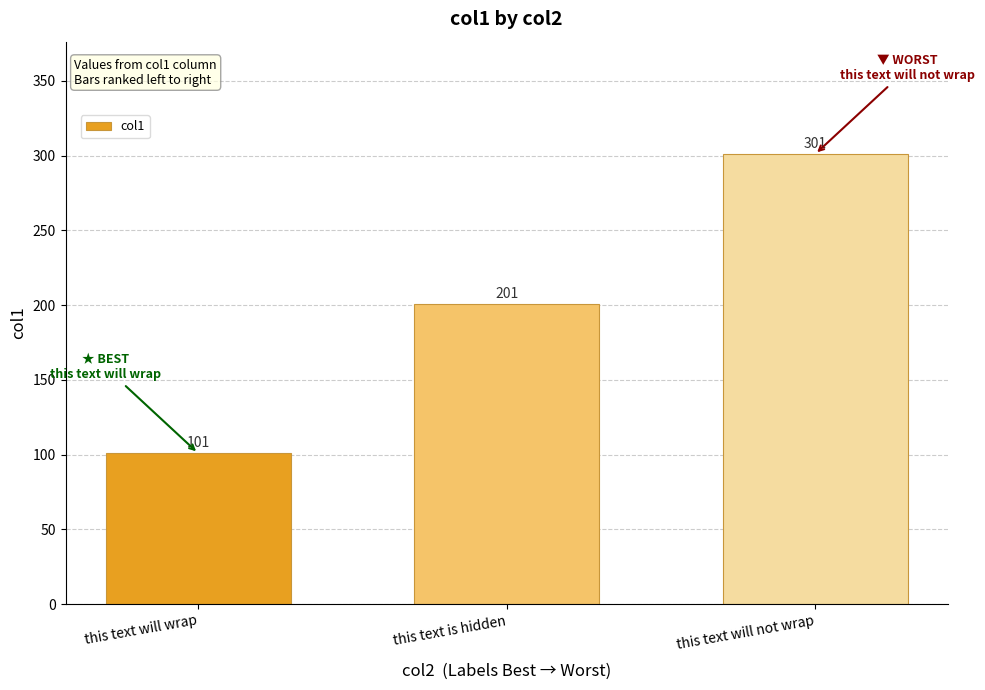

Where is the data nearest to the value 201?

this text is hidden